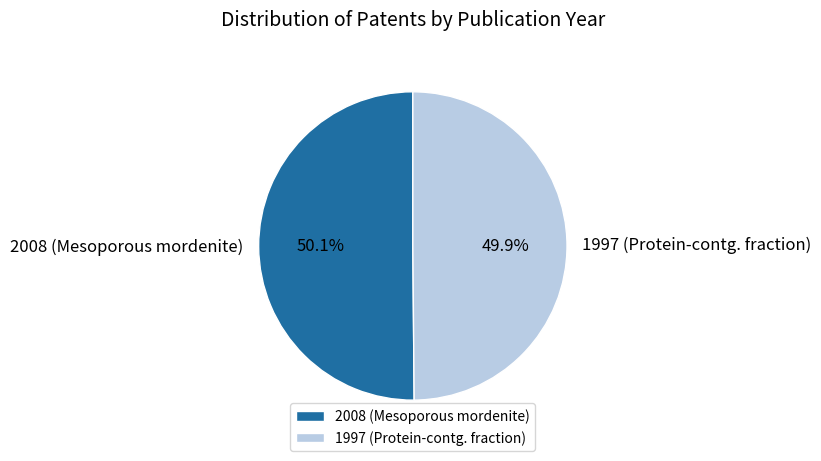

Is there any slice that represents more than half of the pie?

Yes